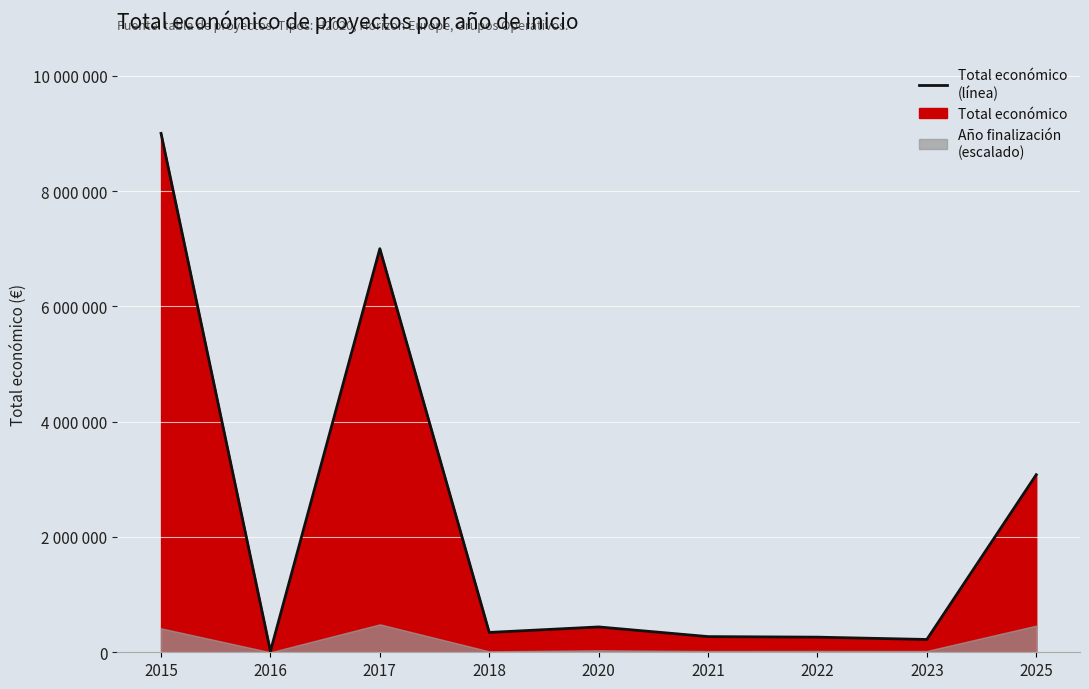

What is the greatest value displayed?

8999544